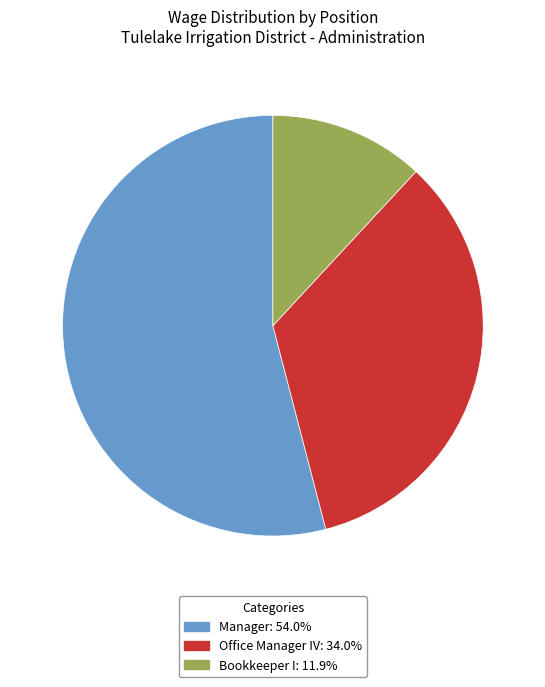

Approximately how many times larger is the value at Office Manager IV compared to Manager?

0.6